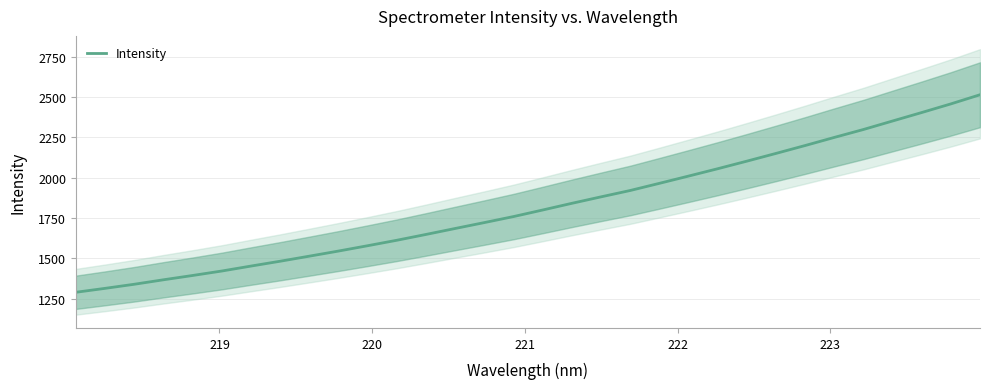

What is the highest value of the Intensity series?

2514.4